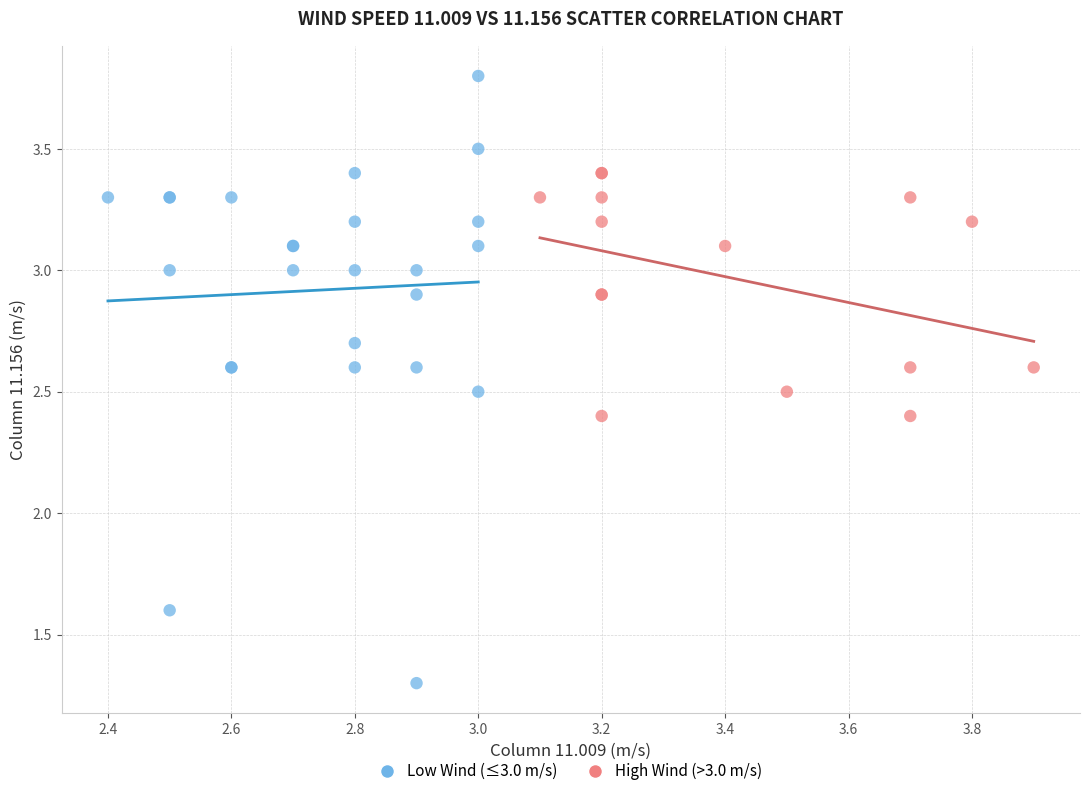

Which series reaches the maximum Y coordinate?

Low Wind (≤3.0 m/s)